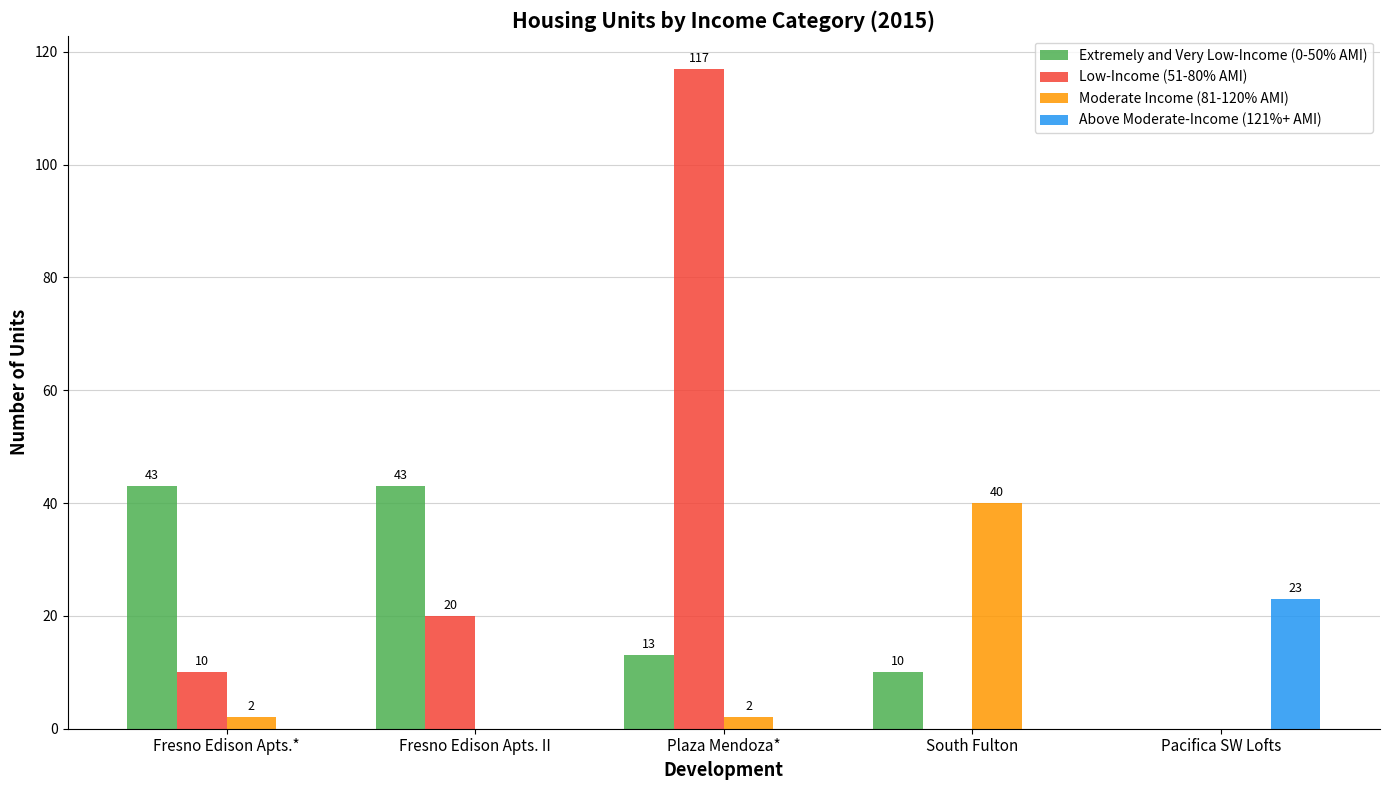

What is the greatest value displayed?

117